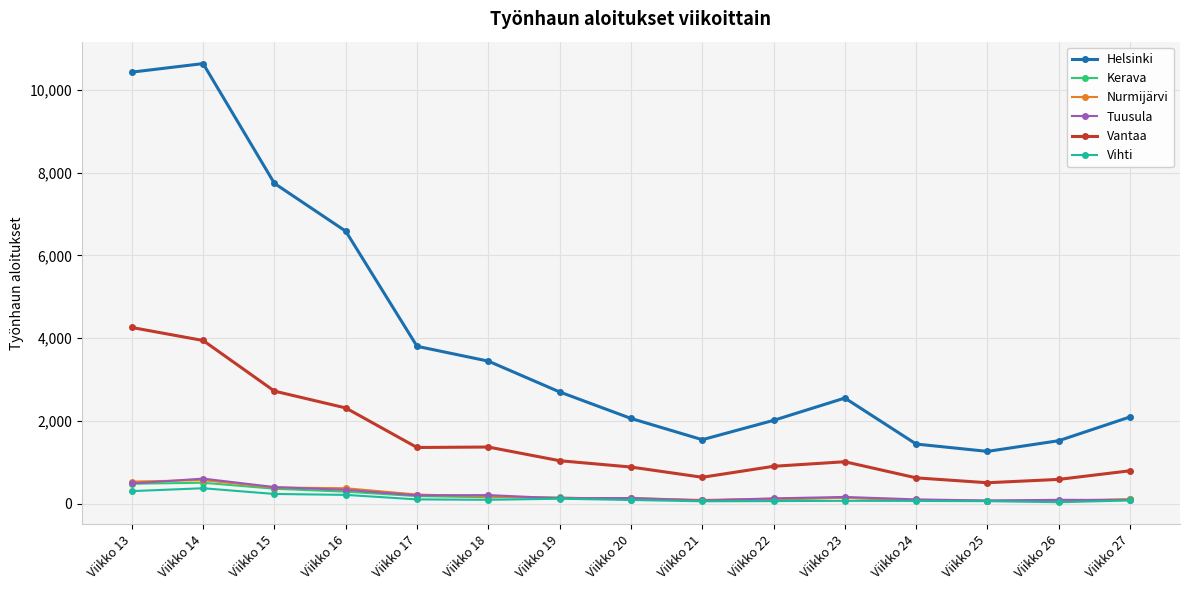

What is the greatest value displayed?

10630